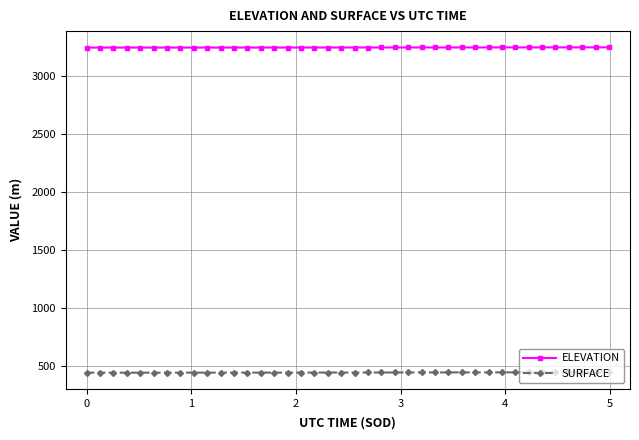

List the series in order of their peak value, highest first.

ELEVATION, SURFACE